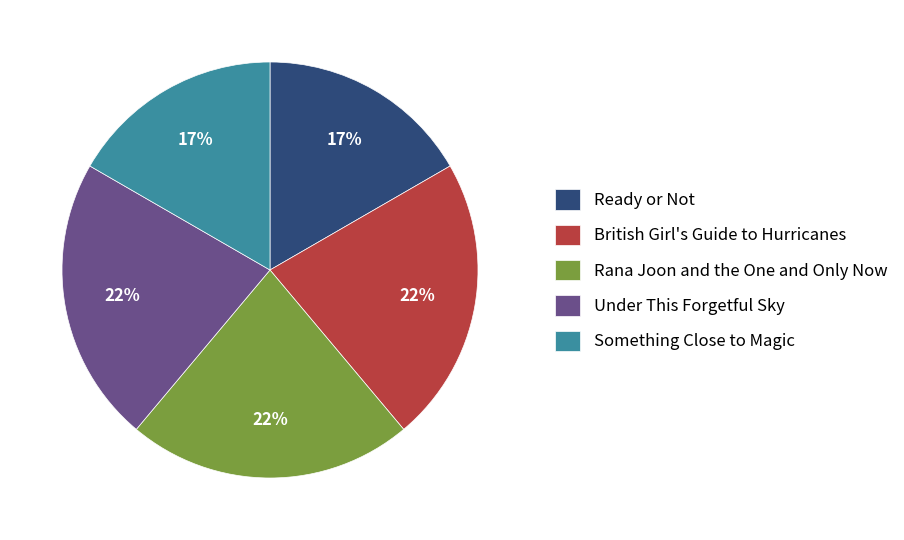

Does Ready or Not represent more than half of the total?

No